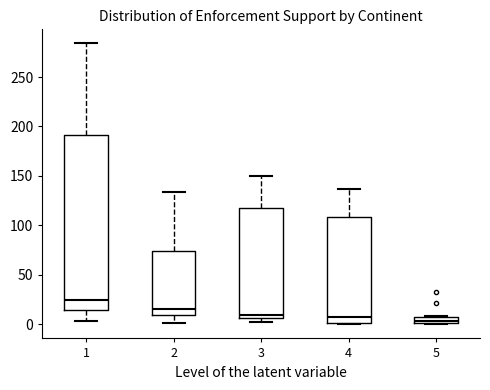

Where is the upper edge of the box at x = 3 on the y-axis? The values are not printed on the chart, so give them approximately, as read against the axis.

120